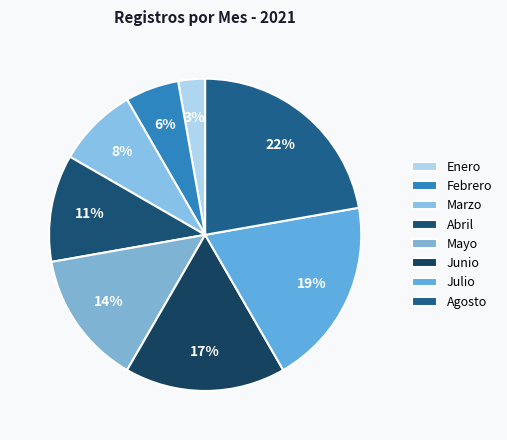

Is it true that Mayo is 21% of the pie?

False